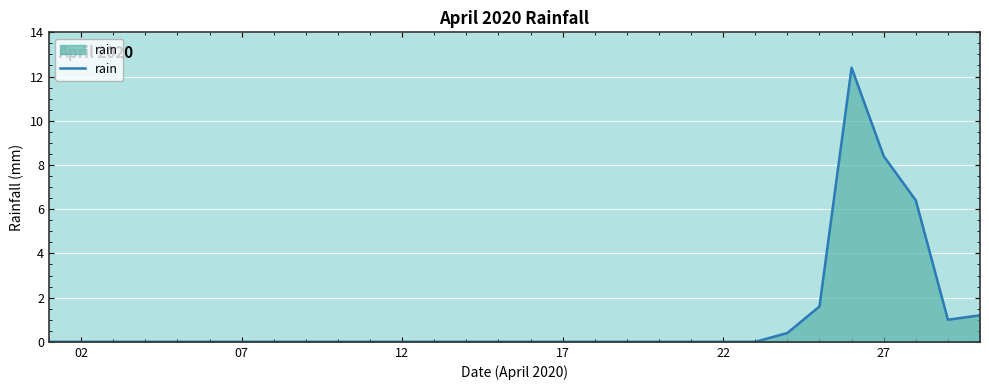

What is the difference between the maximum and minimum values?

12.4